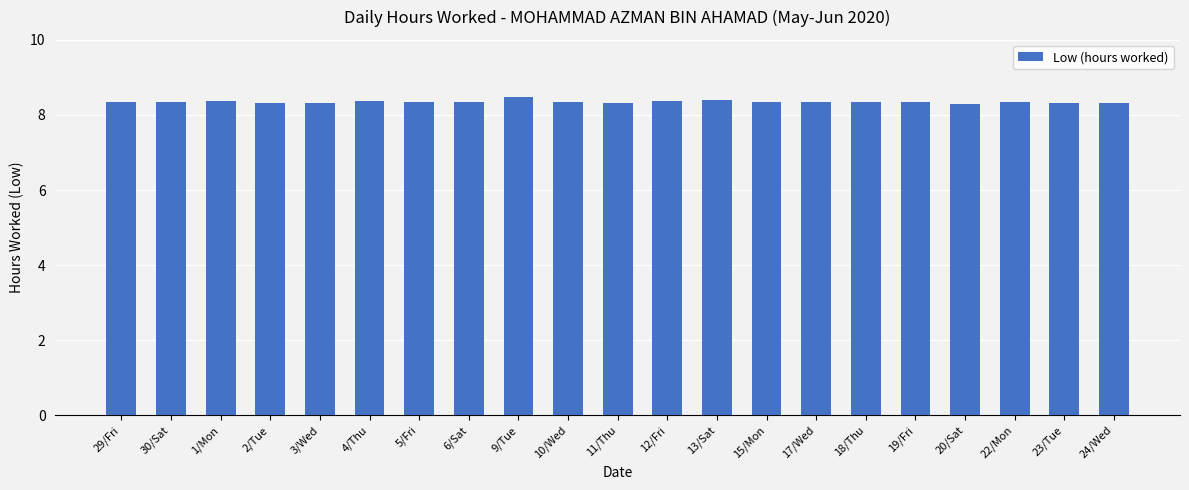

What is the smallest value displayed?

8.3